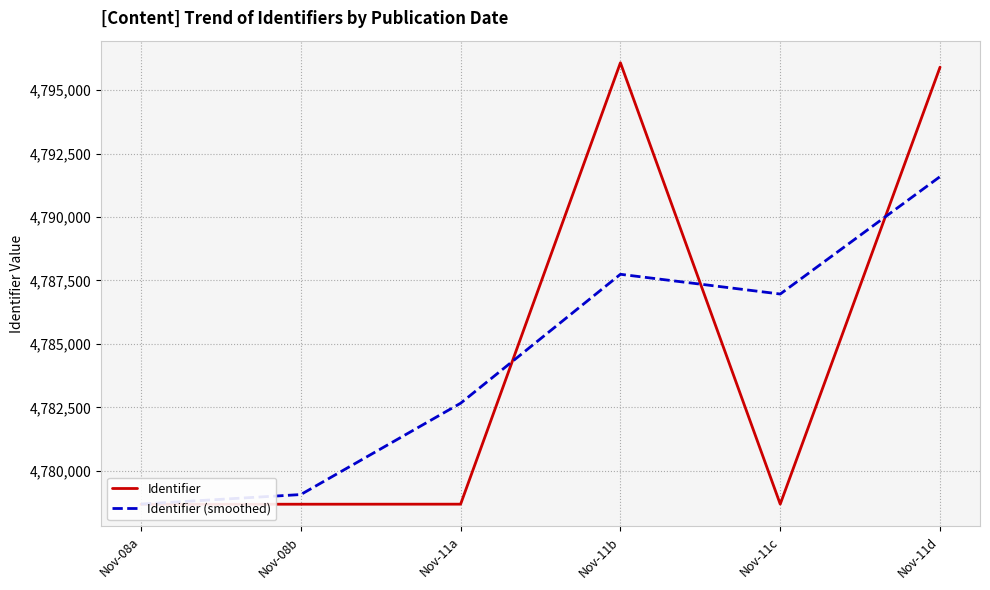

List the labels in order of Identifier (smoothed) value, largest first.

Nov-11d, Nov-11b, Nov-11c, Nov-11a, Nov-08b, Nov-08a